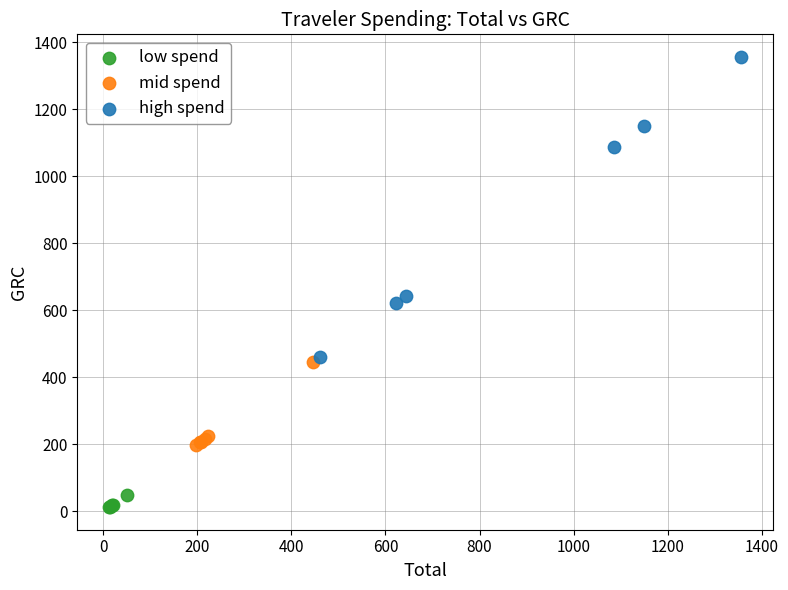

Which series reaches the minimum Y coordinate?

low spend